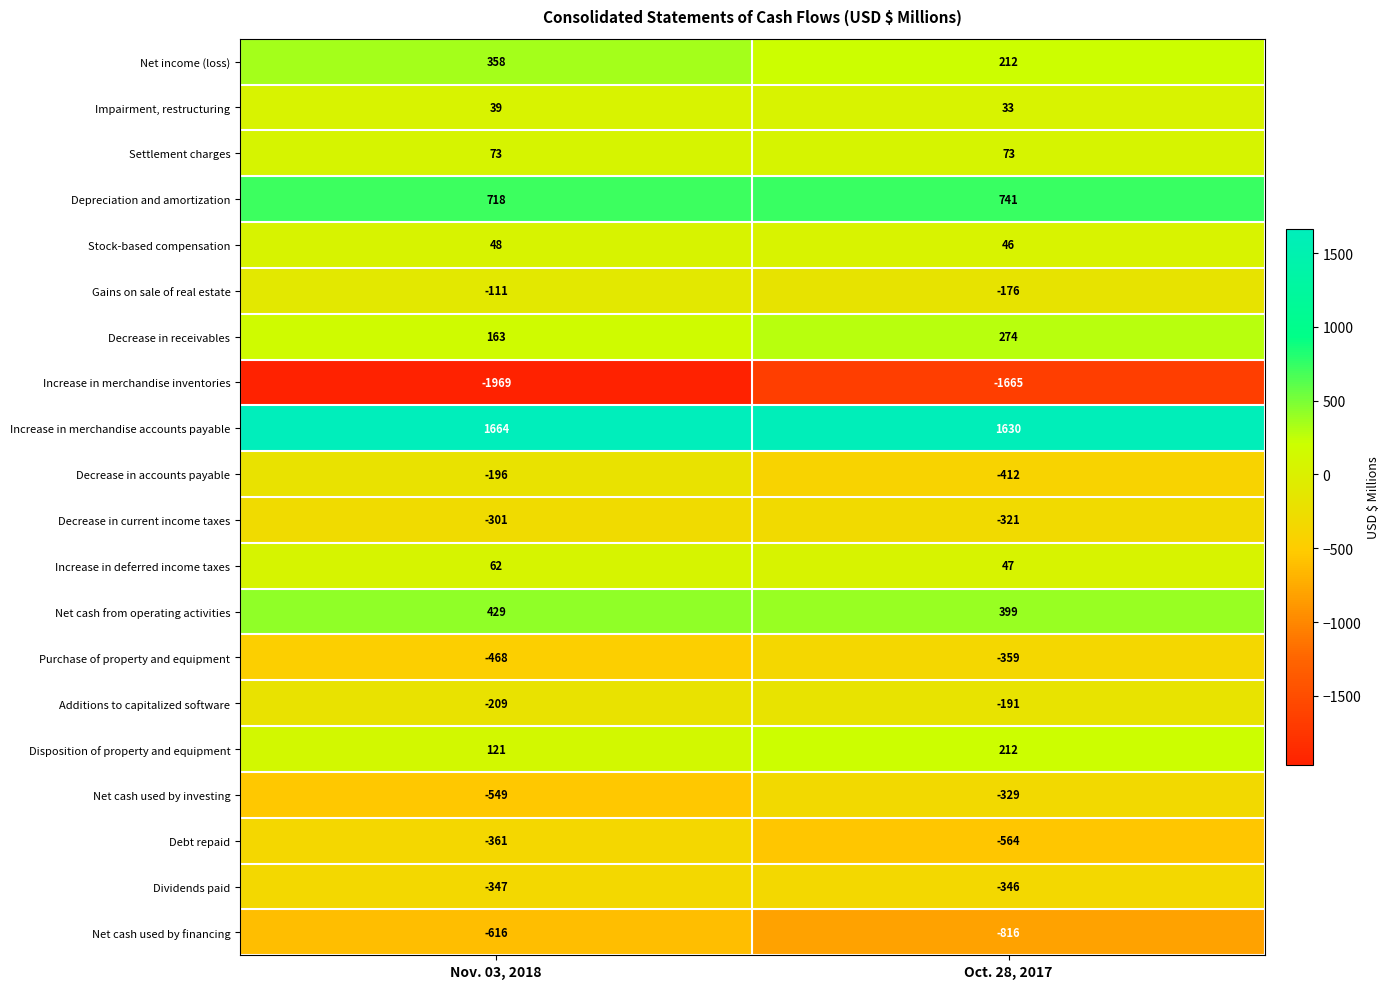

What is the total value across all series at Oct. 28, 2017?

-1512